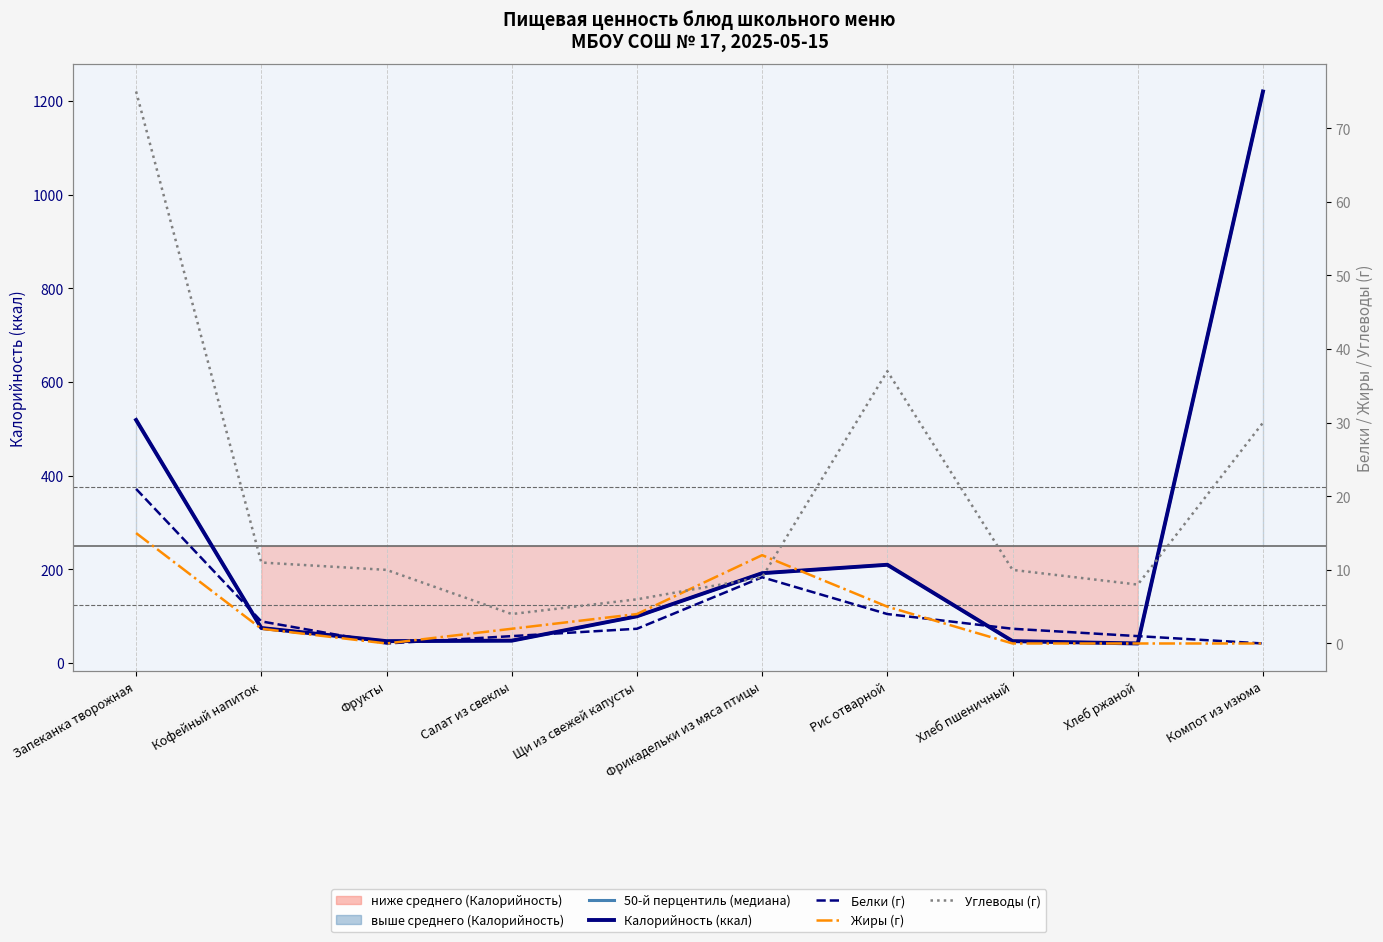

True or false: Калорийность (ккал) has a value of 1220 at Компот из изюма.

True